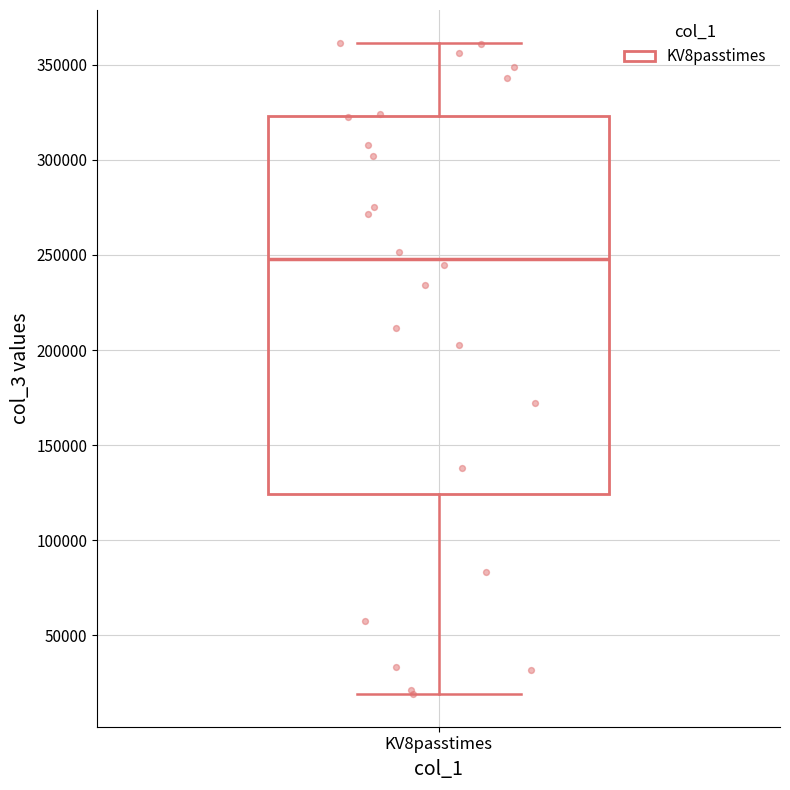

Read this box plot against the y-axis: the position of the median line, the range covered by the box, and the ends of both whiskers. The values are not printed on the chart, so give them approximately, as read against the axis.

median 250000, box 125000 to 325000, whiskers 20000 to 360000